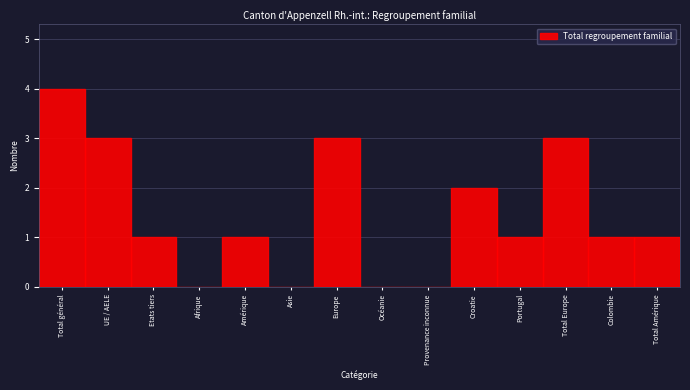

Reading right to left, transcribe all the data shown in this chart.

Total Amérique=1	Colombie=1	Total Europe=3	Portugal=1	Croatie=2	Provenance inconnue=0	Océanie=0	Europe=3	Asie=0	Amérique=1	Afrique=0	Etats tiers=1	UE / AELE=3	Total général=4